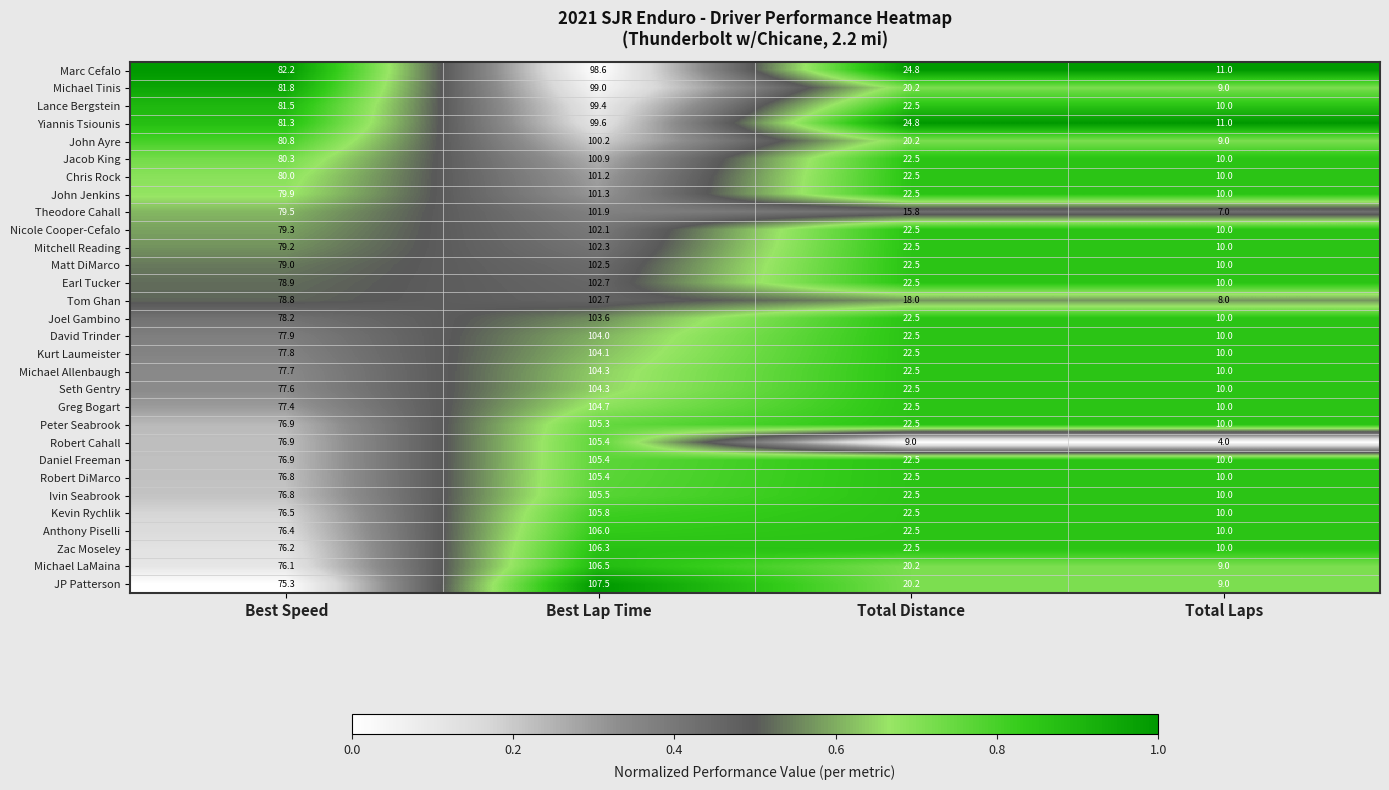

List the labels in order of Marc Cefalo value, smallest first.

Total Laps, Total Distance, Best Speed, Best Lap Time